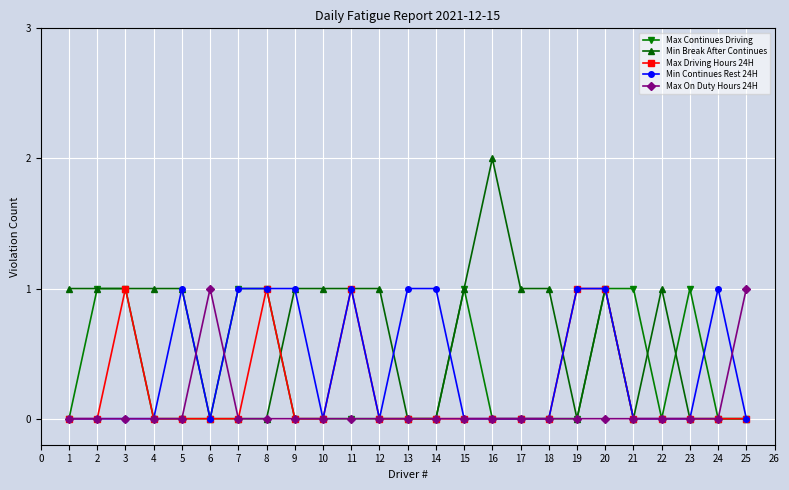

At which category does Max Driving Hours 24H reach its first local peak?

3